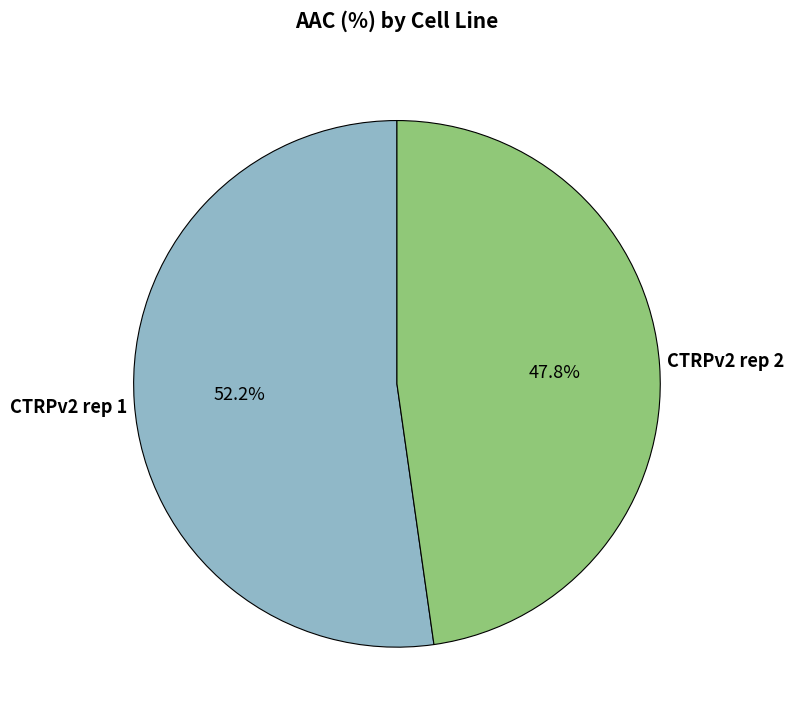

To the nearest percent, what portion does CTRPv2 rep 2 represent?

48%